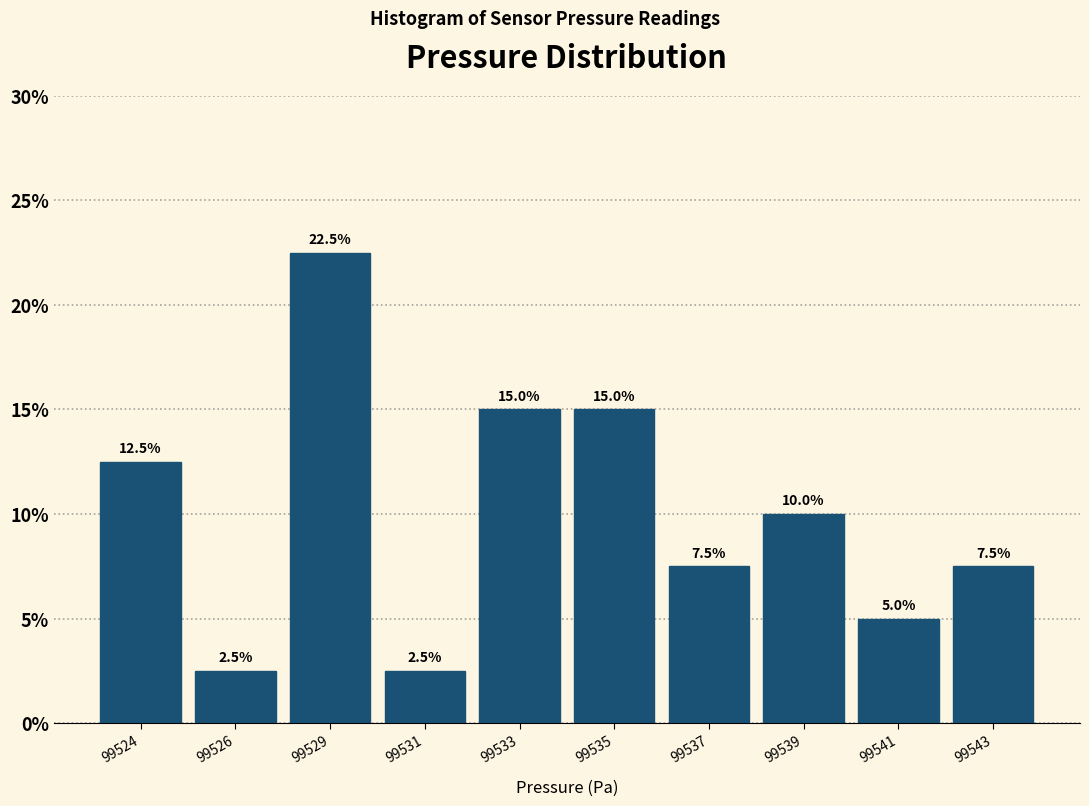

Reading right to left, what are all the values shown in this chart?

99543=7.5	99541=5.0	99539=10.0	99537=7.5	99535=15.0	99533=15.0	99531=2.5	99529=22.5	99526=2.5	99524=12.5